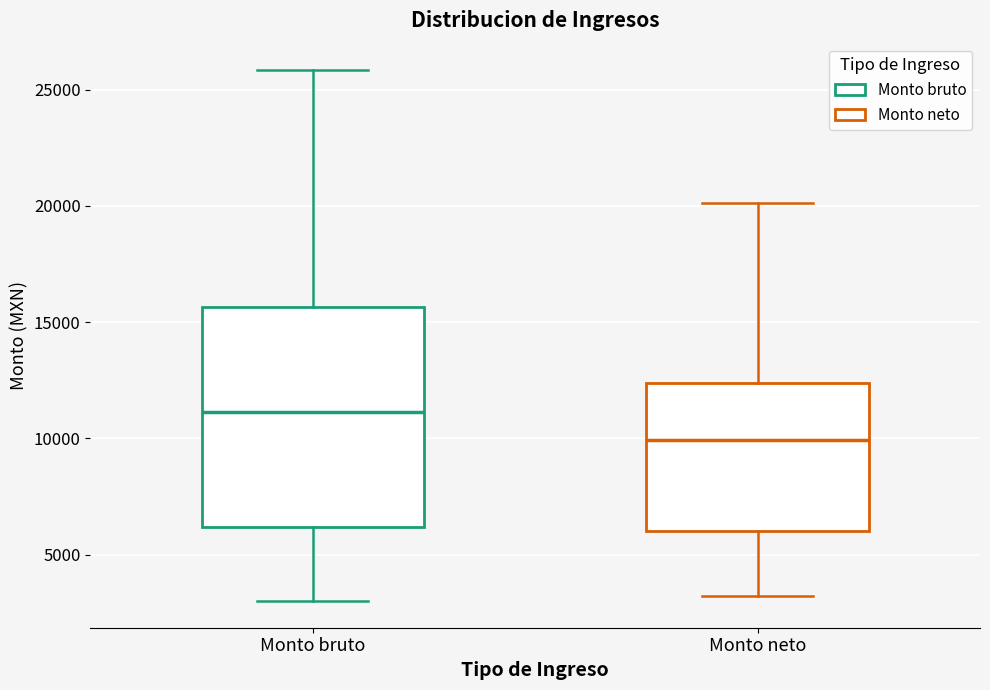

Reading left to right, read every box against the y-axis: the position of its median line, the range the box covers, and the ends of its whiskers. The values are not printed on the chart, so give them approximately, as read against the axis.

Monto bruto: median 11000, box 6000 to 15500, whiskers 3000 to 26000
Monto neto: median 10000, box 6000 to 12500, whiskers 3000 to 20000